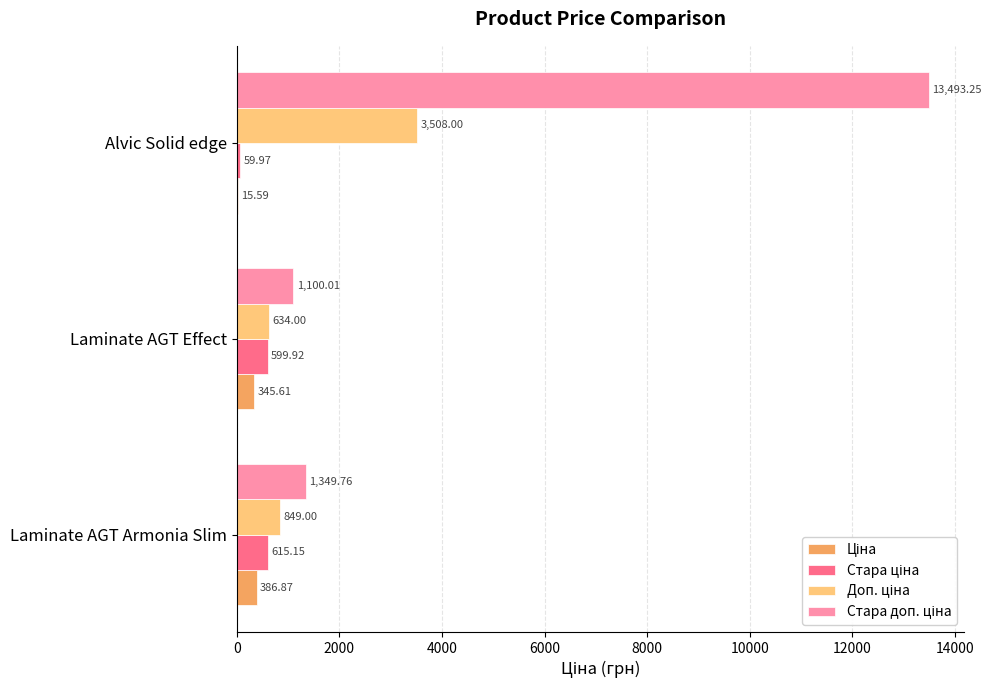

Which label corresponds to the largest value in the chart?

Alvic Solid edge